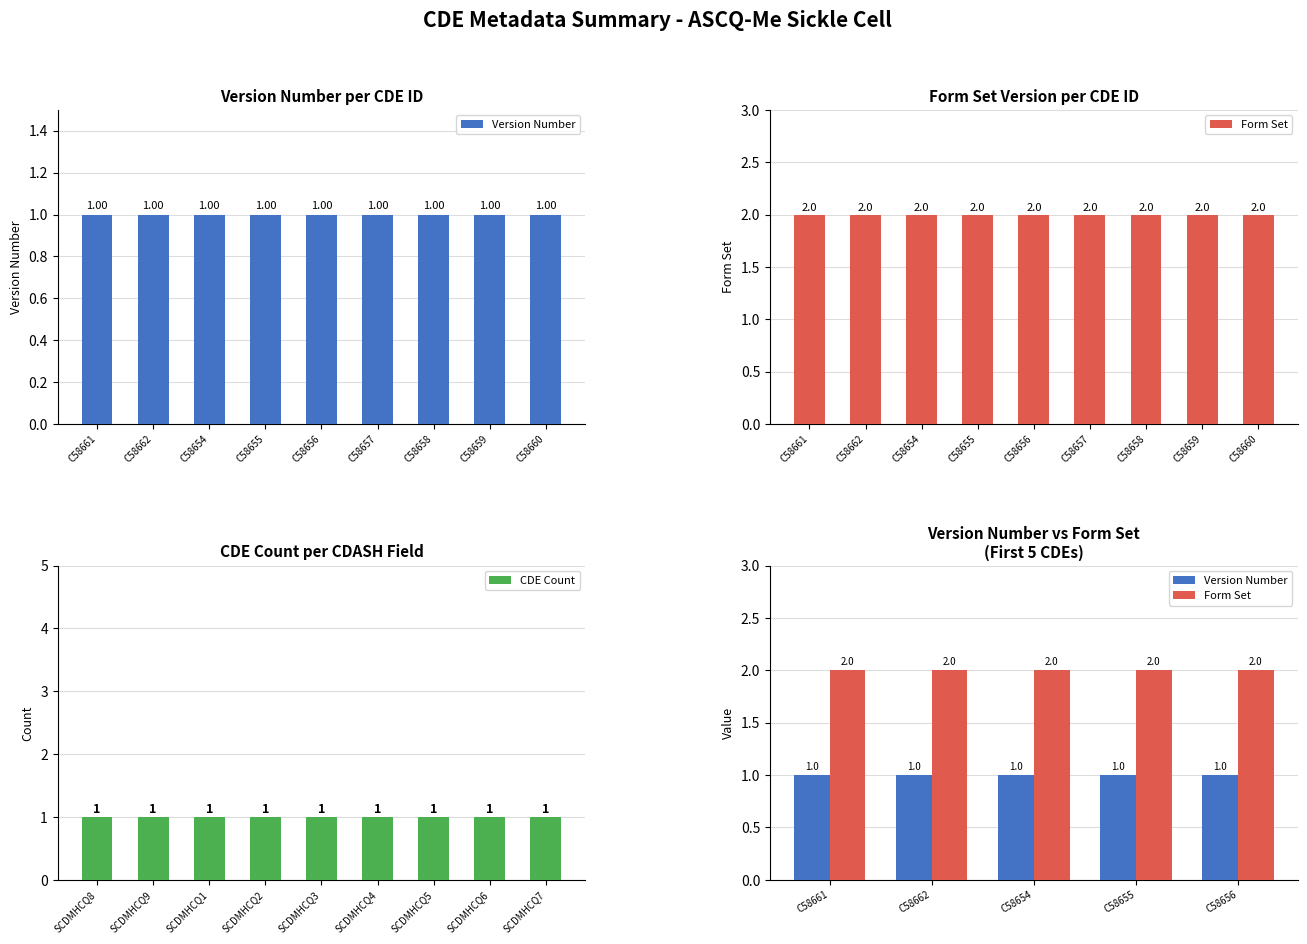

The value of Version Number at C58659 is 1. True or false?

False